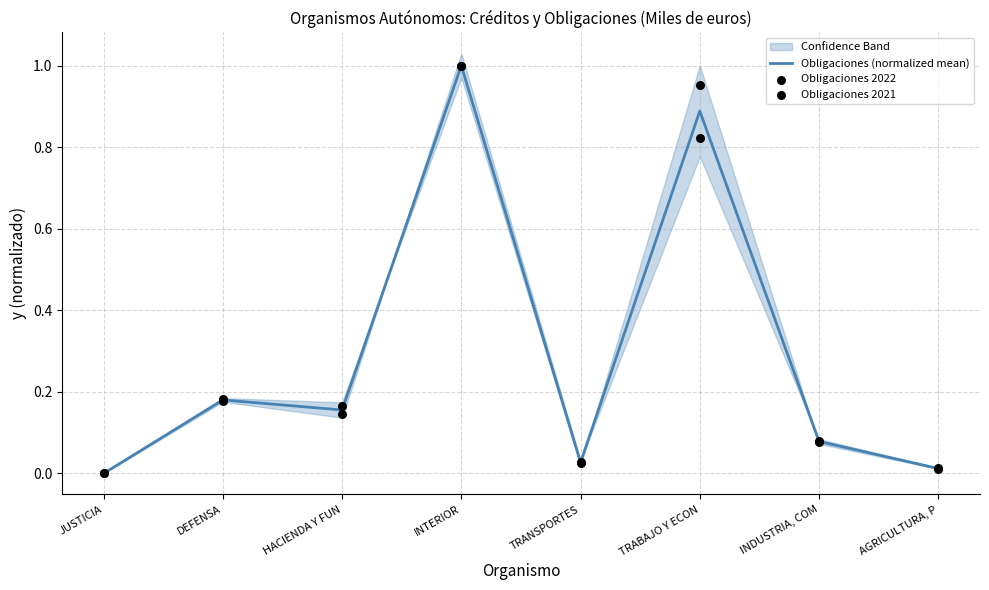

What is the total value across all series at INDUSTRIA, COM?

0.2